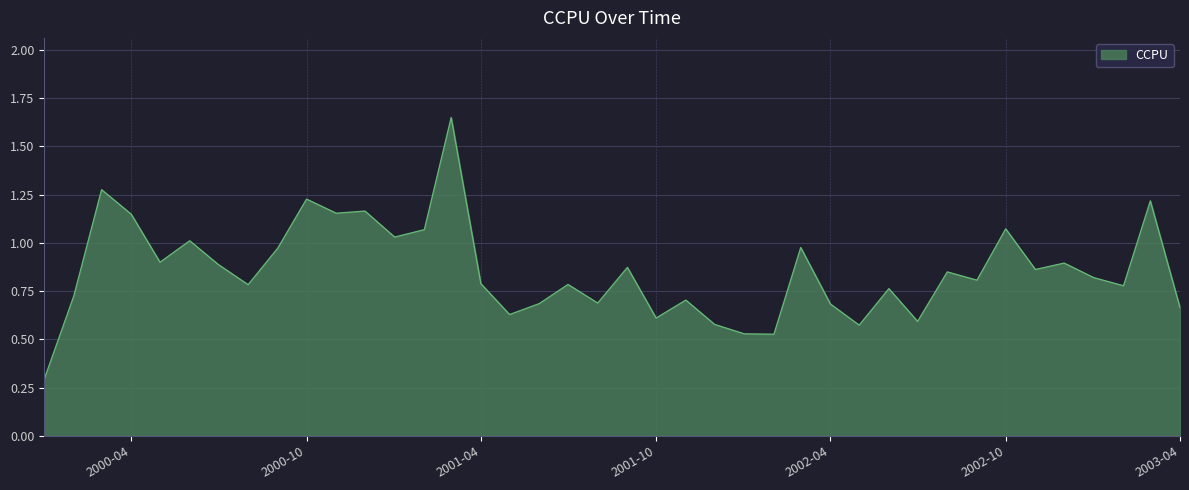

What is the difference between the maximum and minimum values?

1.4